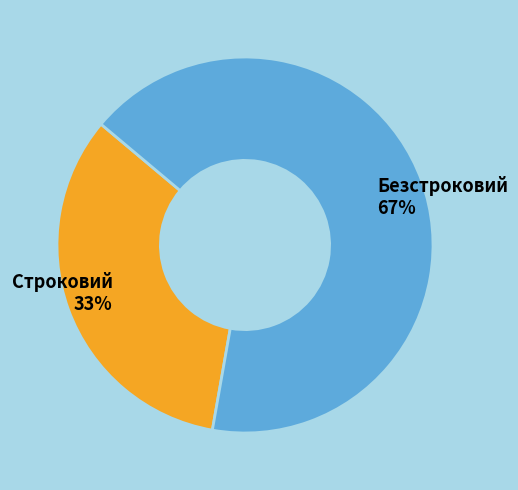

What is the ratio of the value at Строковий to the value at Безстроковий?

0.5